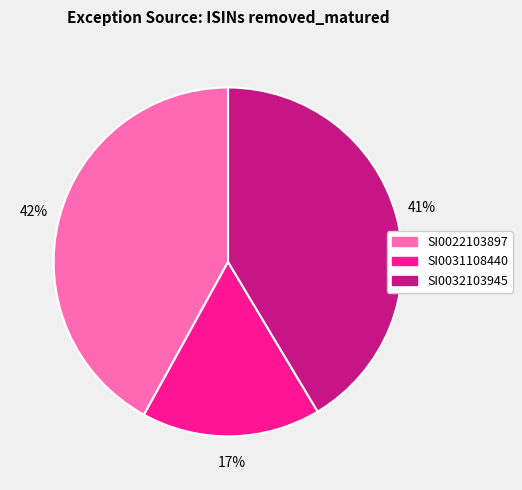

To the nearest percent, what is the average slice percentage?

33%